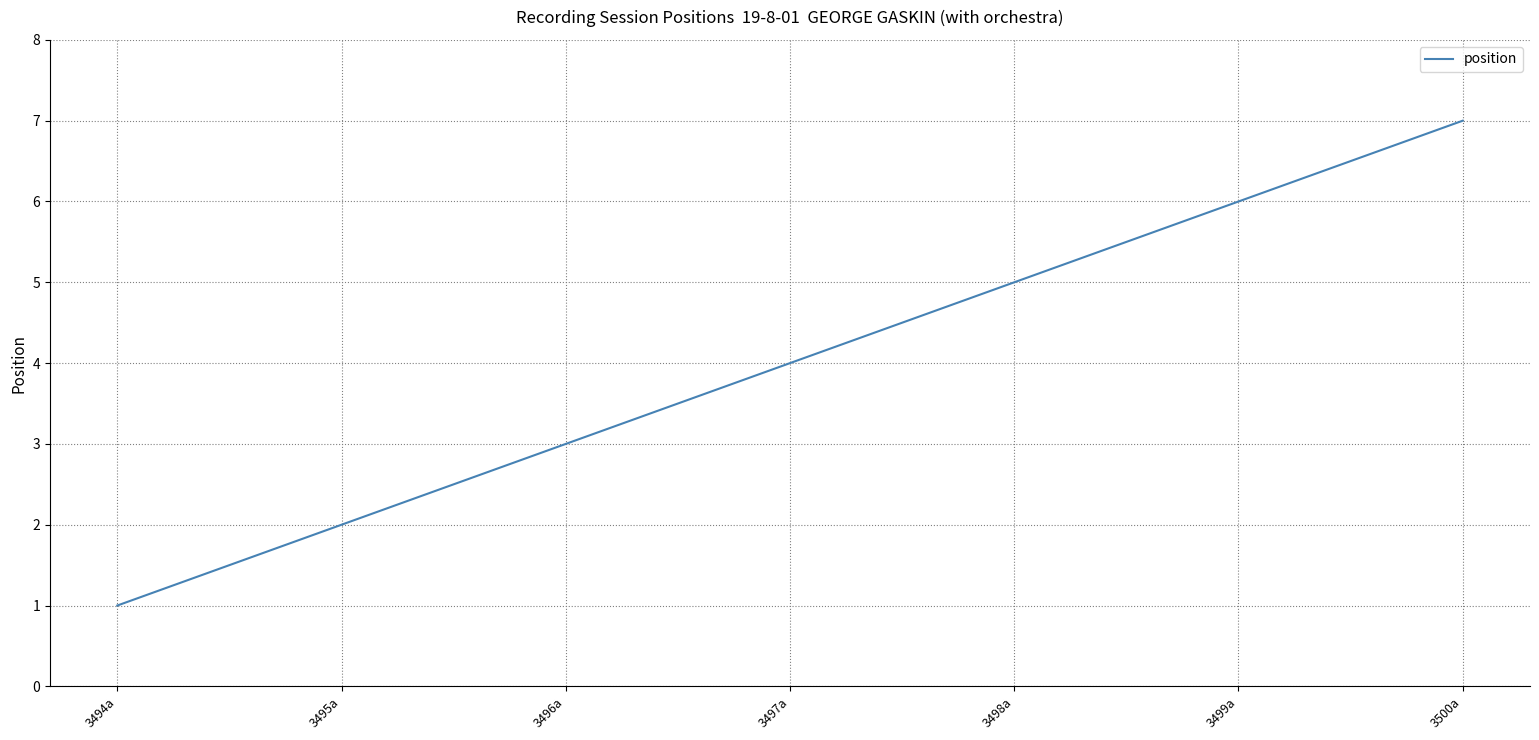

What position from the right is 3495a?

6